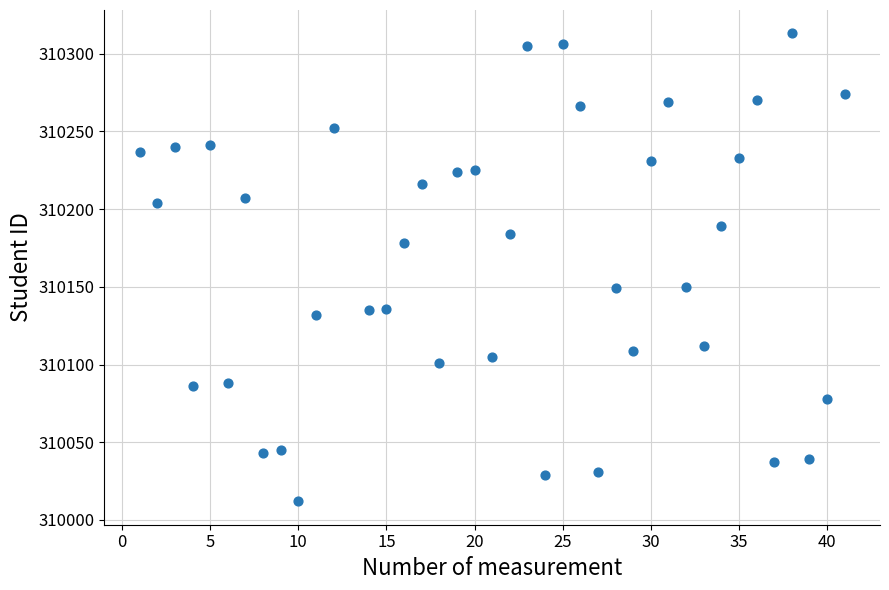

What is the range of X values (max minus min)?

40